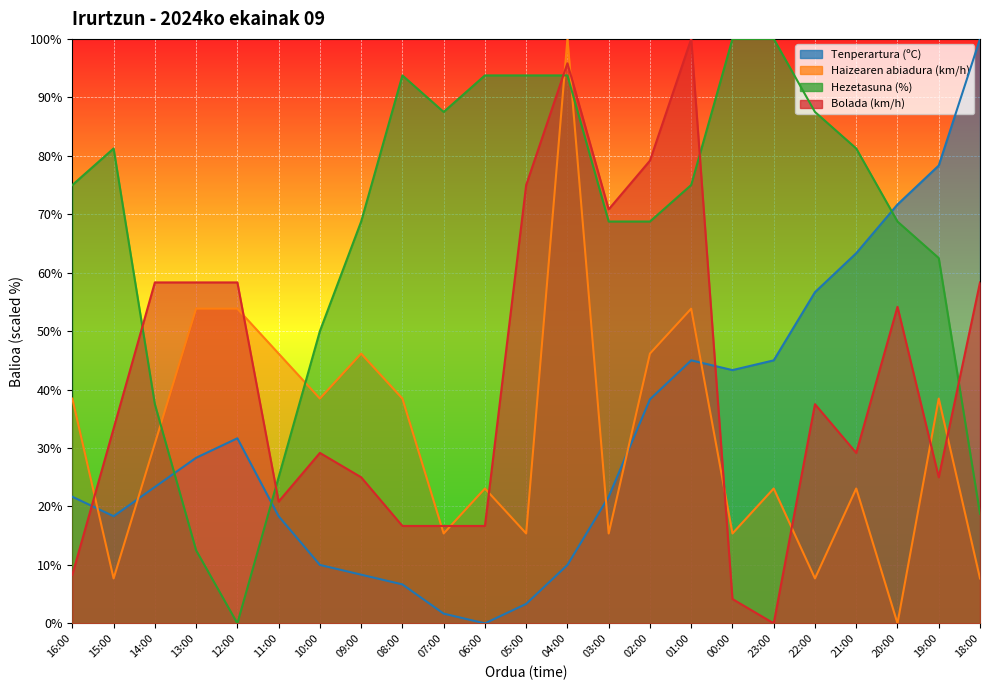

Is the value of Haizearen abiadura (km/h) at 11:00 greater than the value of Bolada (km/h) at 01:00?

No